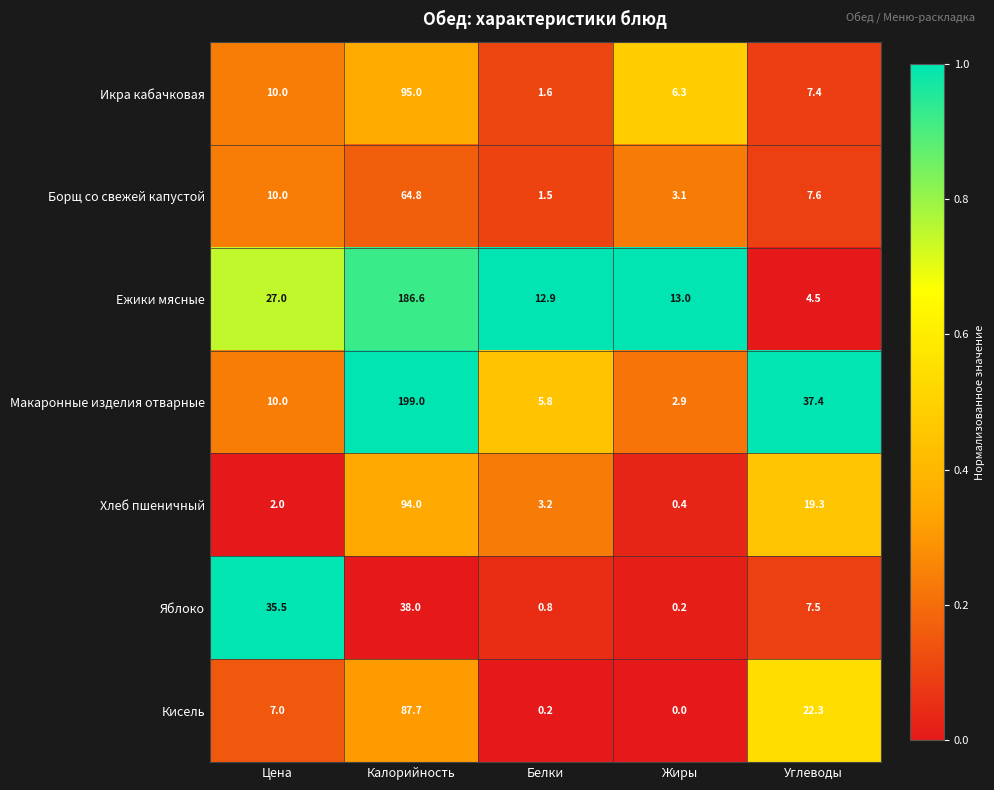

Which category has the highest value across all series?

Калорийность